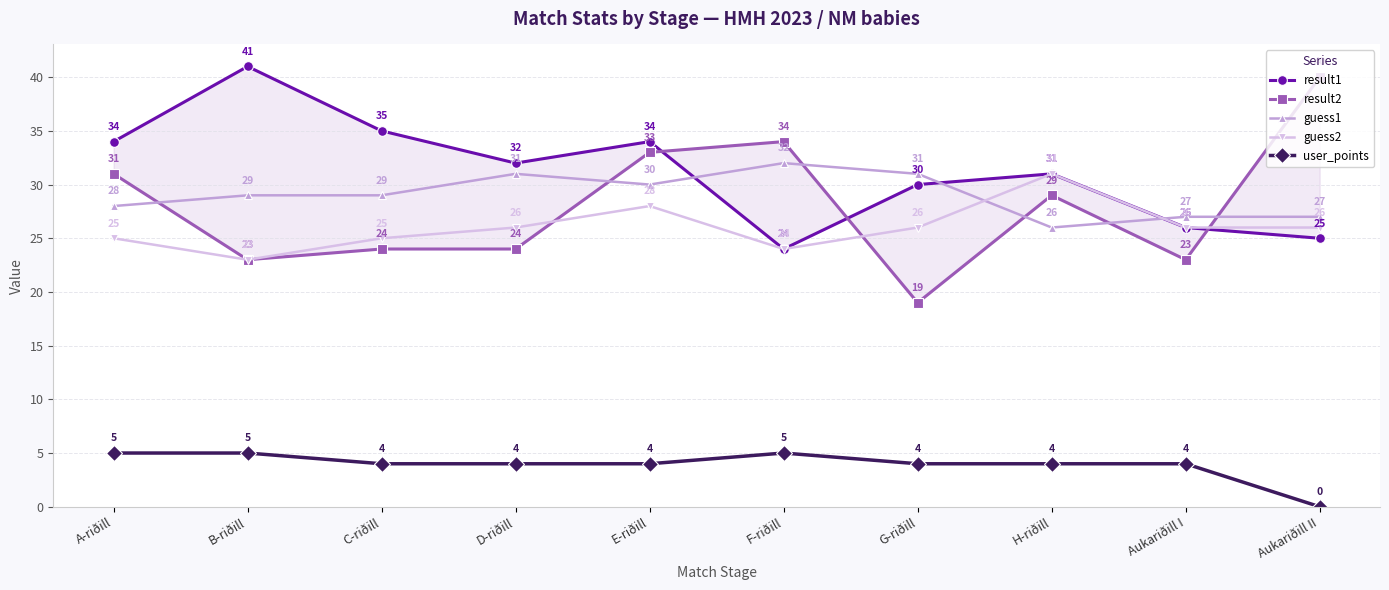

How many distinct data groups are displayed?

5